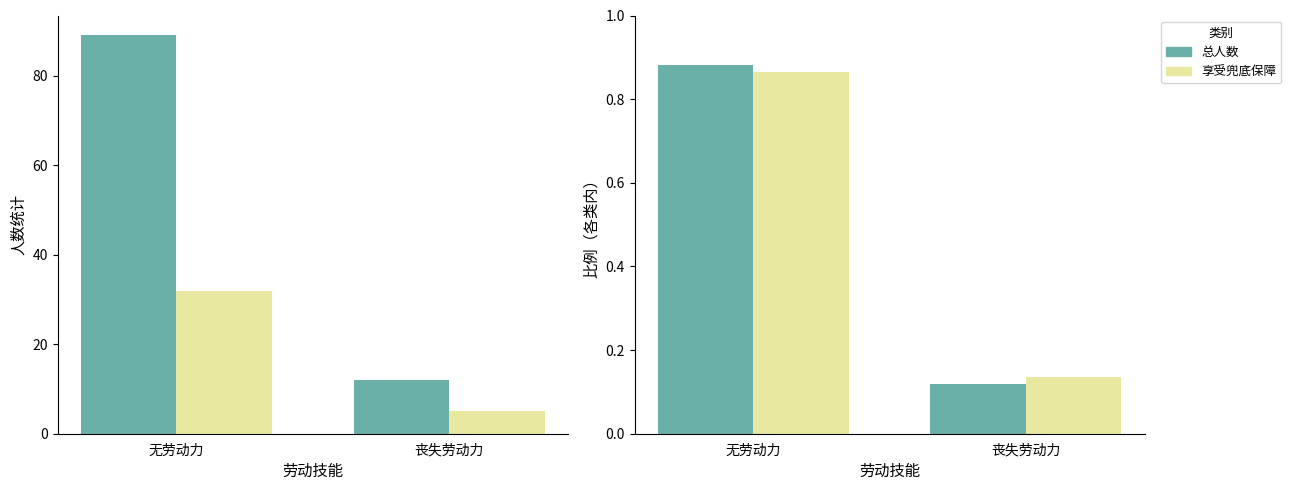

Which series has the largest total across all categories?

总人数